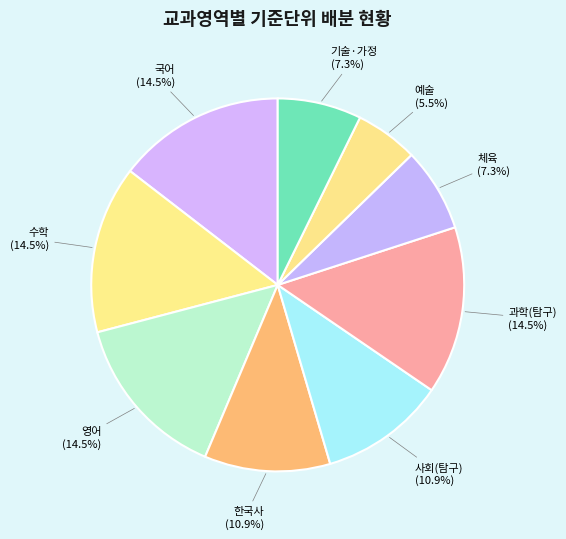

What is the smallest slice in the pie chart?

예술